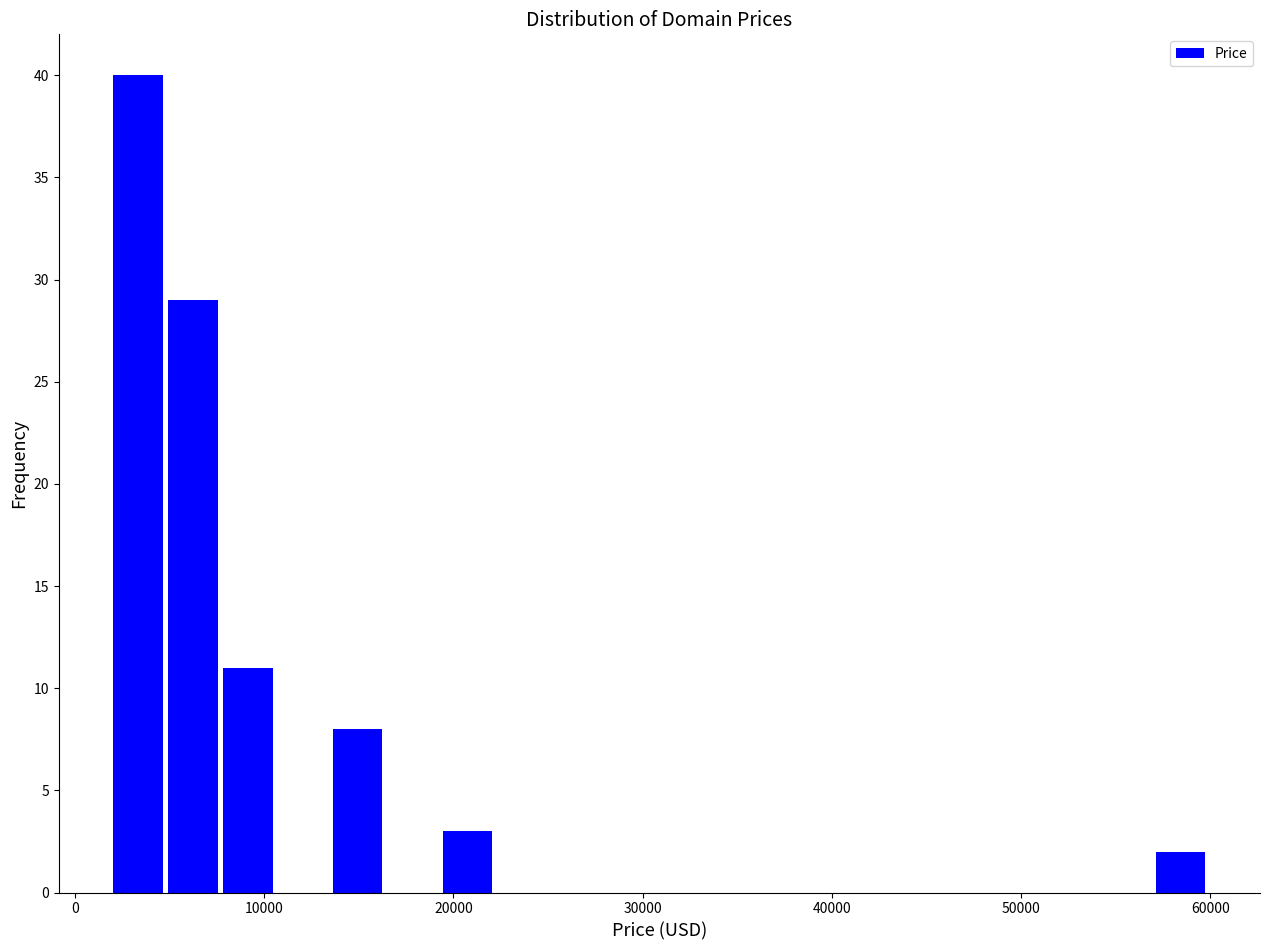

Read against the x-axis, roughly where is the centre of the tallest bar?

3000